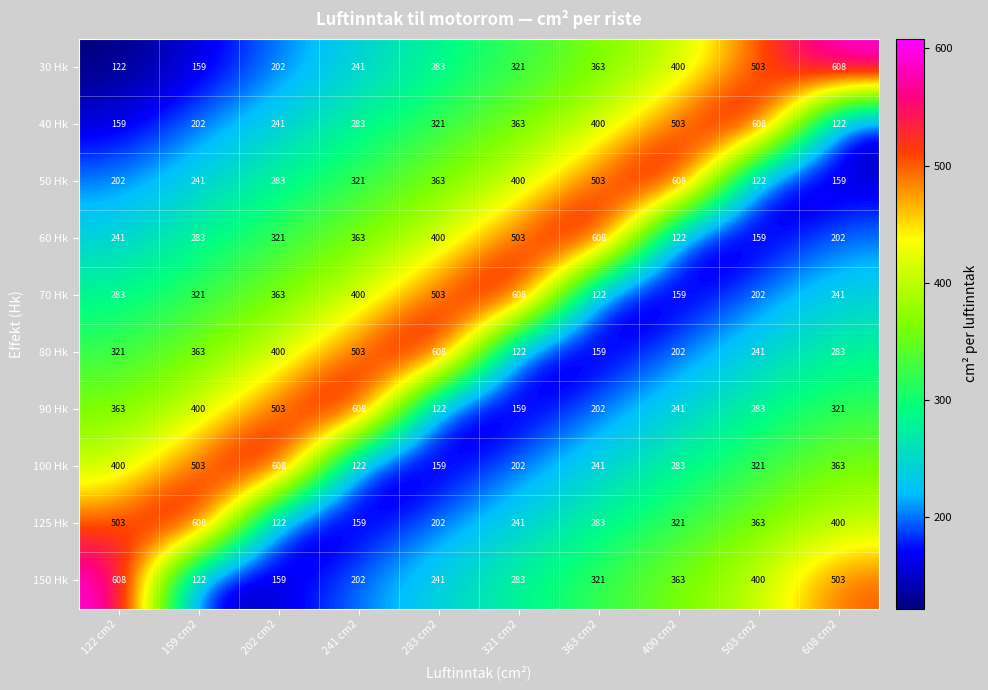

Count the number of data series in this chart.

10